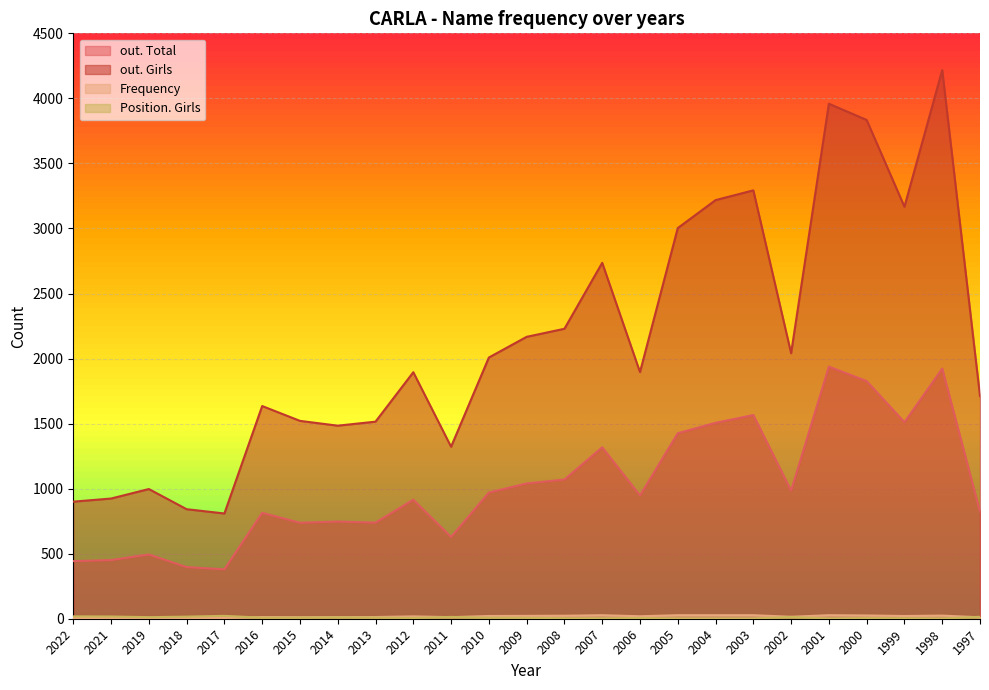

What is the approximate value of Frequency at 2016, to the nearest 10?

10